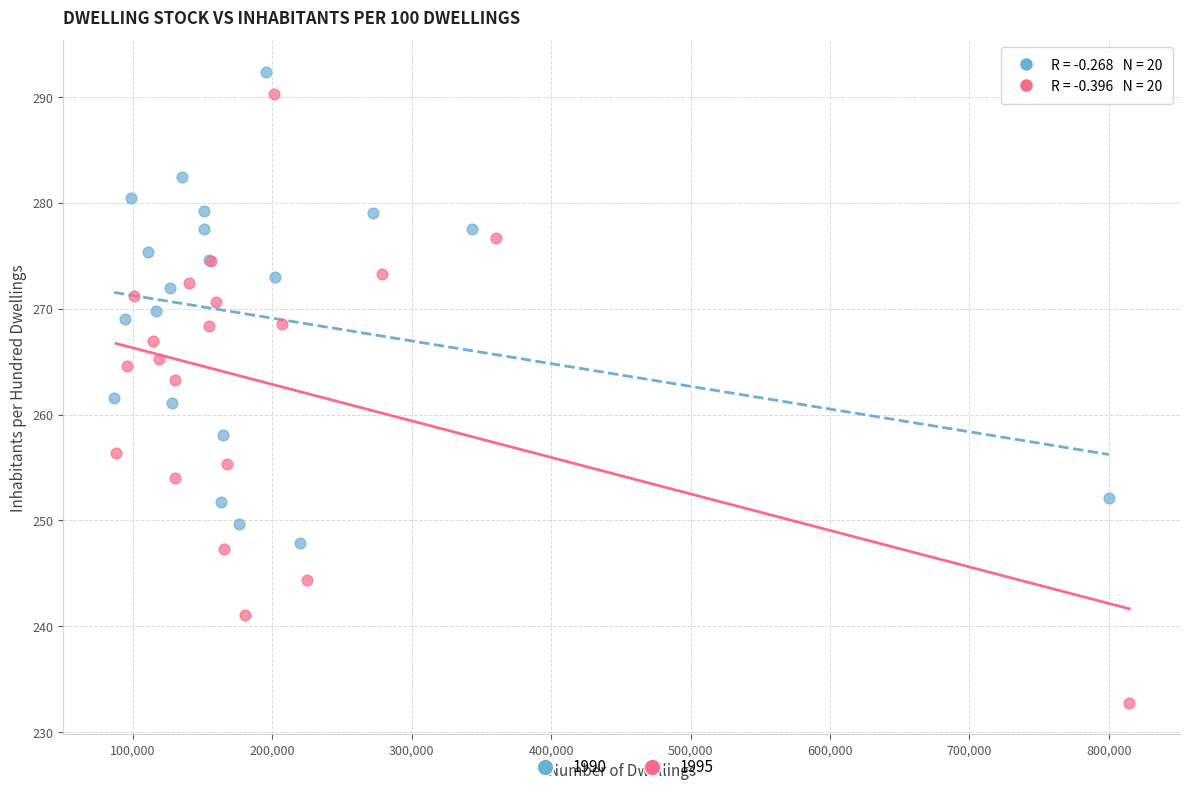

Which series contains the lowest Y value?

1995